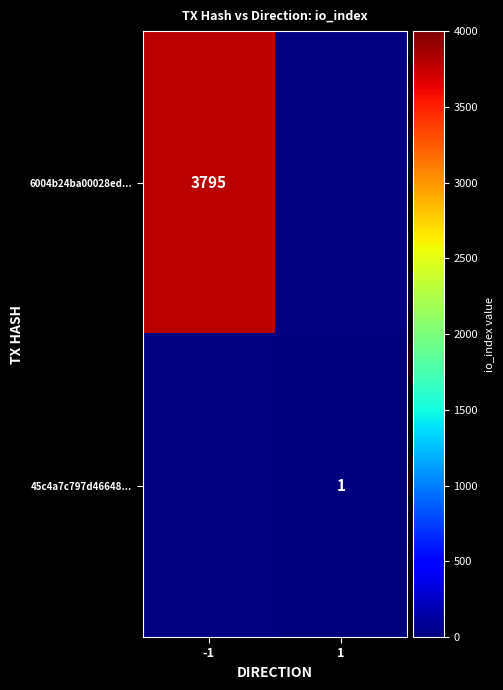

Which has a higher value, 1 or -1?

-1